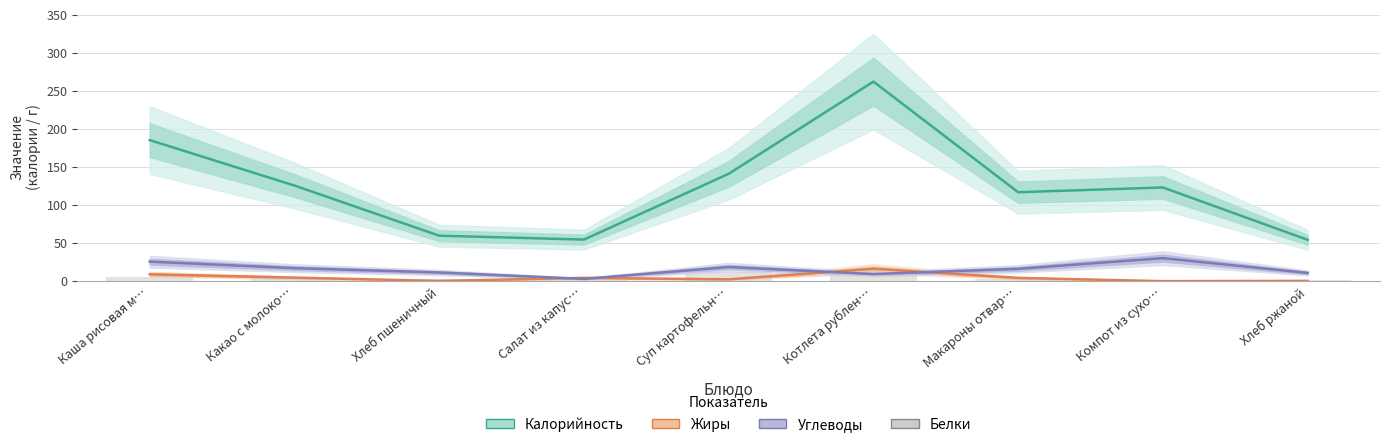

Reading left to right, list all the values displayed in this chart.

Калорийность: Каша рисовая м…=185.3	Какао с молоко…=125.6	Хлеб пшеничный=59.7	Салат из капус…=54.6	Суп картофельн…=141.0	Котлета рублен…=262.1	Макароны отвар…=116.8	Компот из сухо…=123.1	Хлеб ржаной=54.3
Жиры: Каша рисовая м…=9.0	Какао с молоко…=4.6	Хлеб пшеничный=0.3	Салат из капус…=4.3	Суп картофельн…=2.4	Котлета рублен…=16.2	Макароны отвар…=4.2	Компот из сухо…=0.0	Хлеб ржаной=0.4
Углеводы: Каша рисовая м…=25.6	Какао с молоко…=17.1	Хлеб пшеничный=11.4	Салат из капус…=3.0	Суп картофельн…=18.5	Котлета рублен…=9.3	Макароны отвар…=16.2	Компот из сухо…=30.2	Хлеб ржаной=10.8
Белки: Каша рисовая м…=5.9	Какао с молоко…=4.2	Хлеб пшеничный=2.4	Салат из капус…=0.9	Суп картофельн…=11.6	Котлета рублен…=14.8	Макароны отвар…=3.1	Компот из сухо…=0.6	Хлеб ржаной=2.0